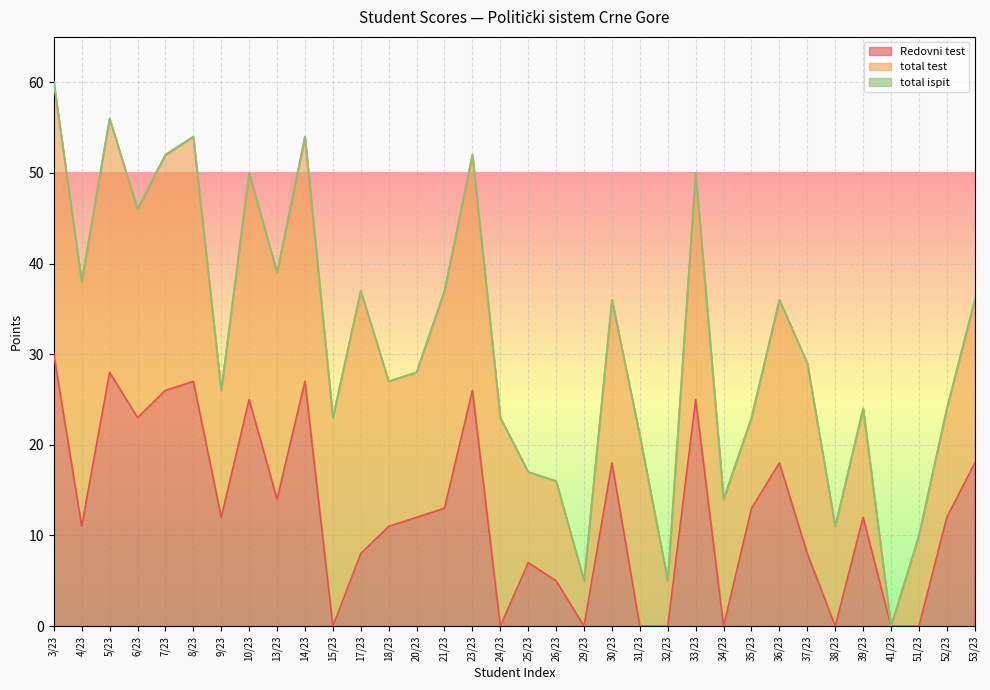

True or false: total ispit and total test intersect in this chart.

False